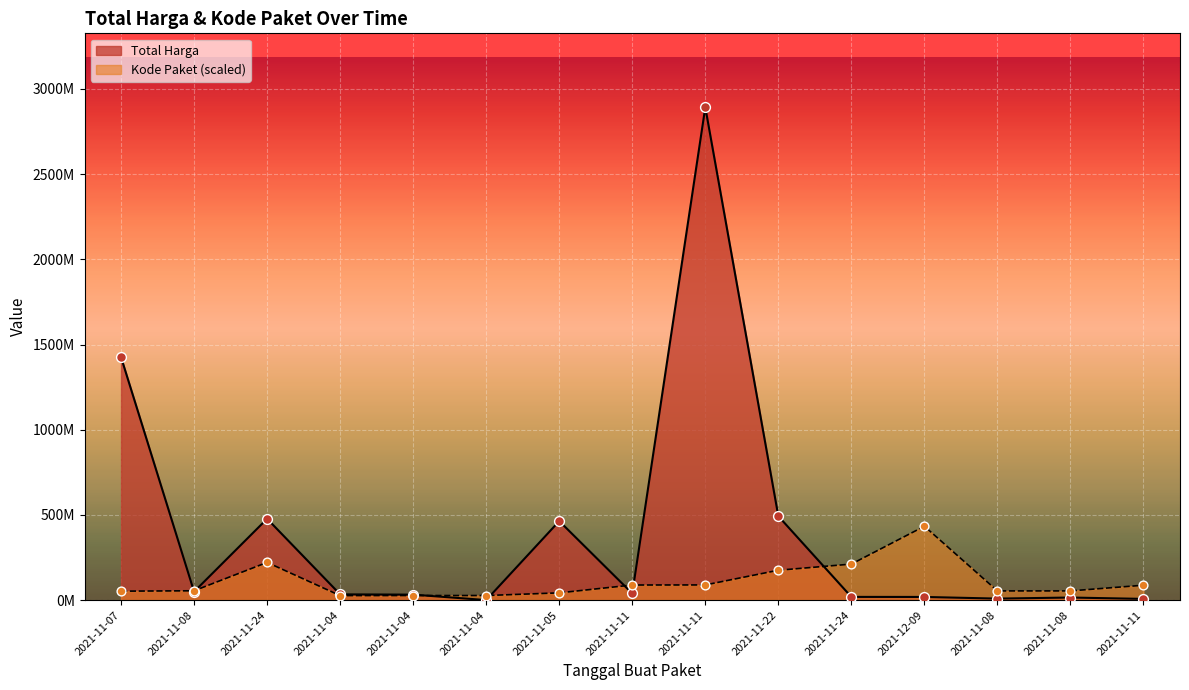

Which series has the widest spread of Y values?

Total Harga